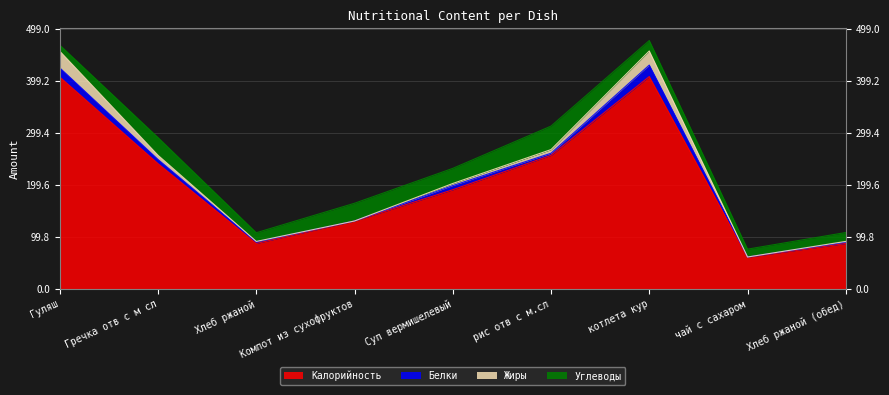

True or false: Калорийность and Жиры cross at least once.

False